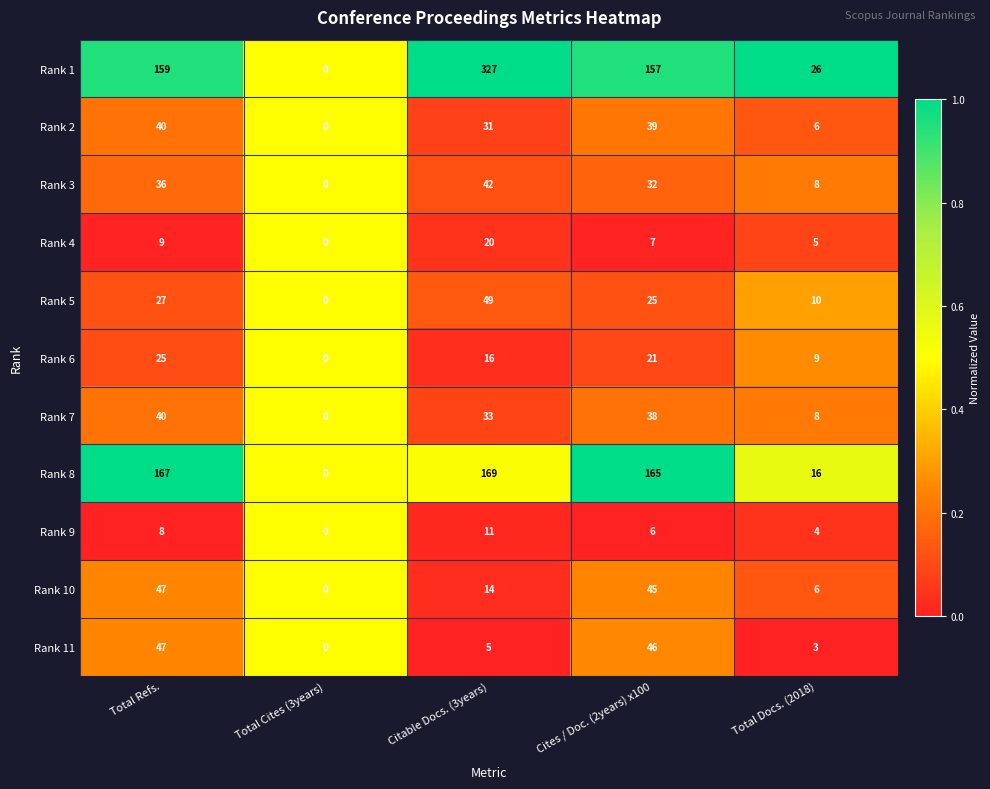

What is the sum of all Rank 11 values?

101